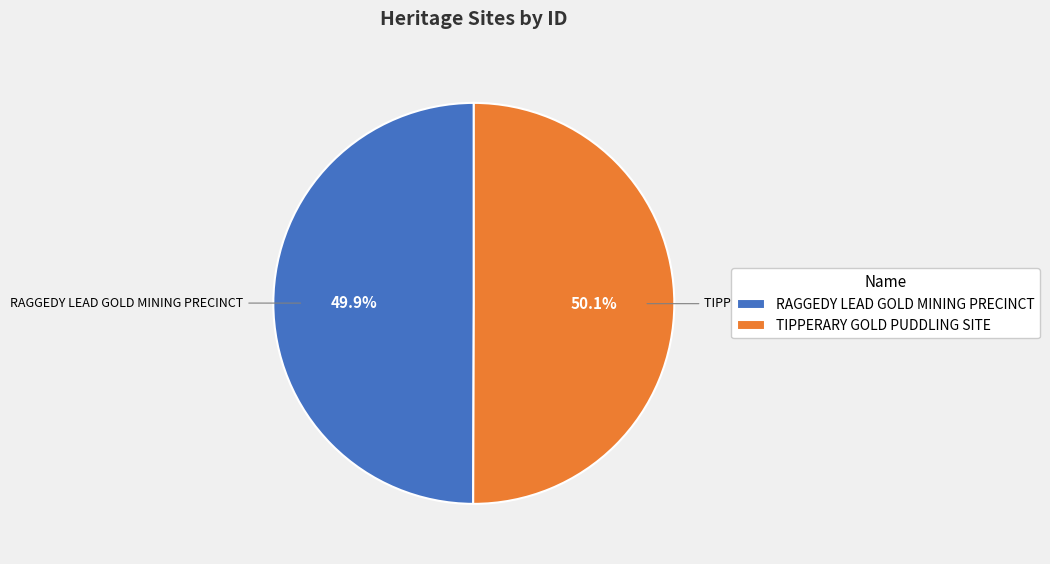

What percentage is the TIPPERARY GOLD PUDDLING SITE slice, to the nearest percent?

50%